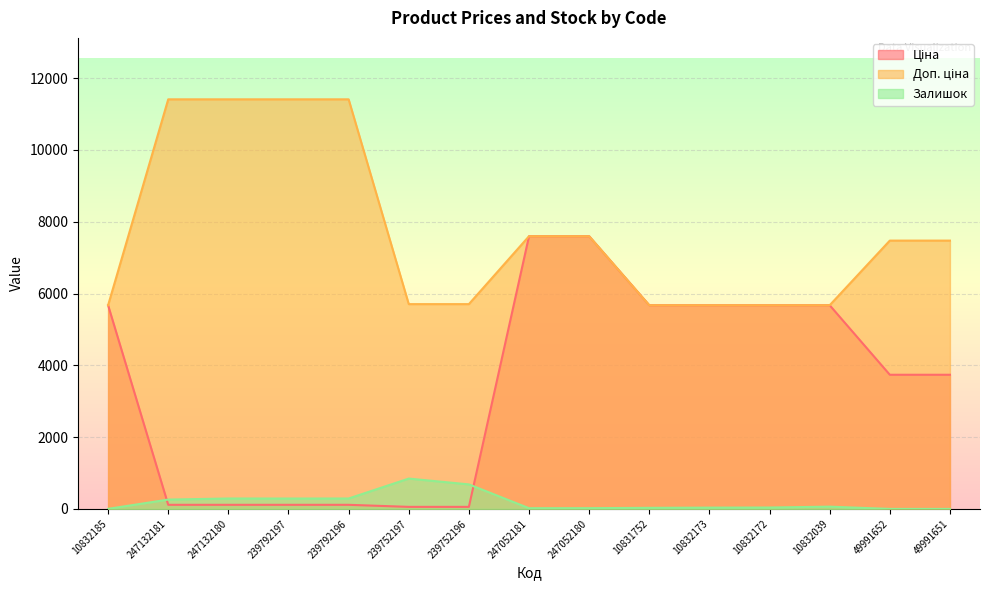

The value of Залишок at 239752197 is 845.0. True or false?

True